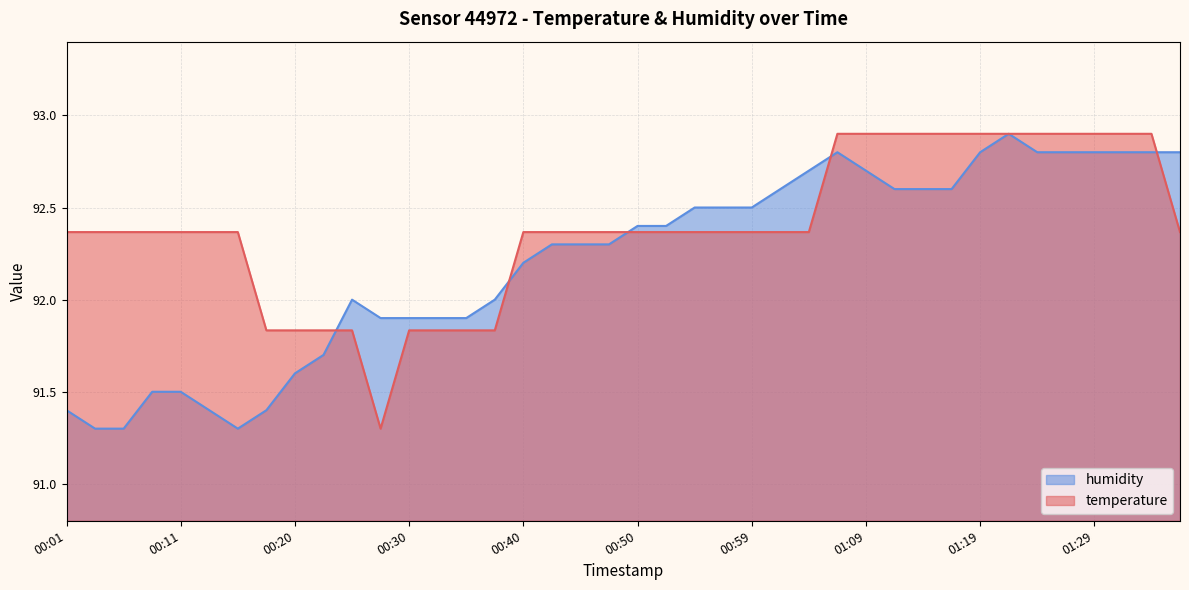

What is the difference between the temperature values at 01:31 and 00:30?

1.1